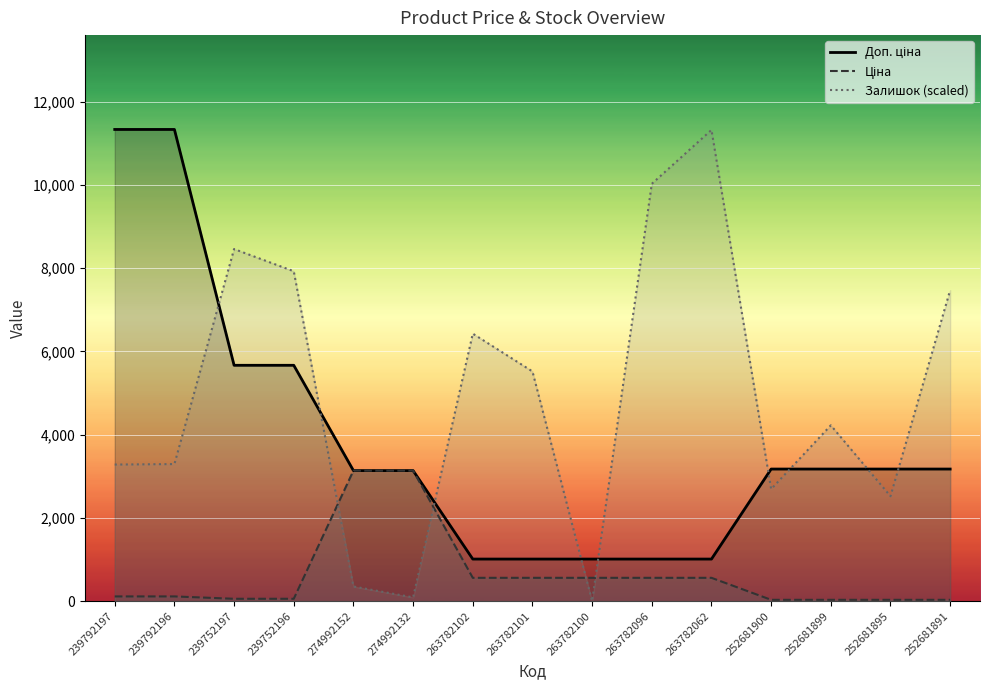

List the labels in order of Ціна value, smallest first.

252681900, 252681899, 252681895, 252681891, 239752197, 239752196, 239792197, 239792196, 263782102, 263782101, 263782100, 263782096, 263782062, 274992152, 274992132